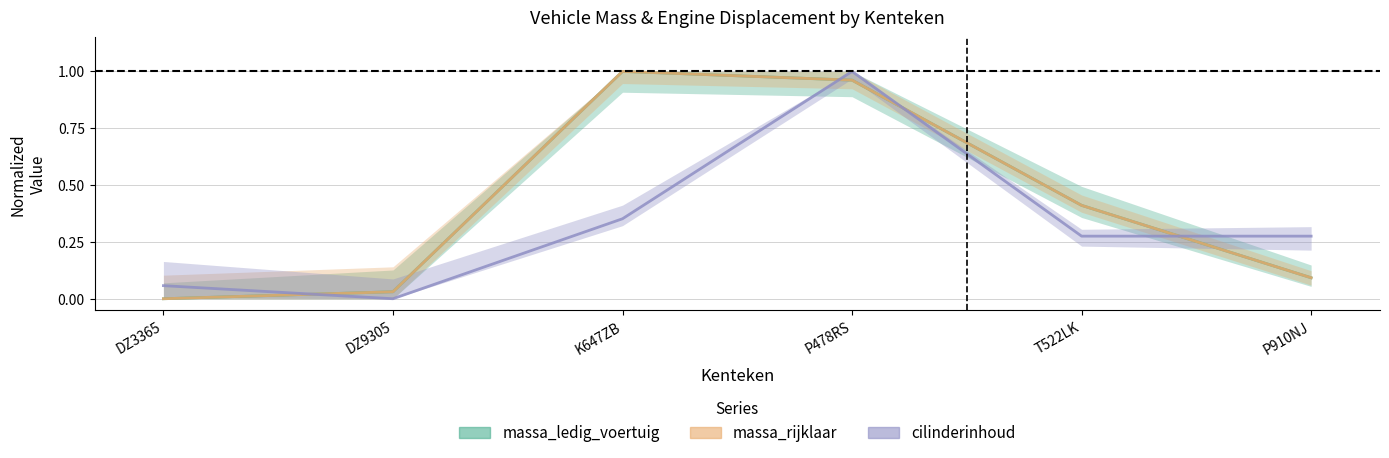

What is the total value across all series at DZ9305?

0.1